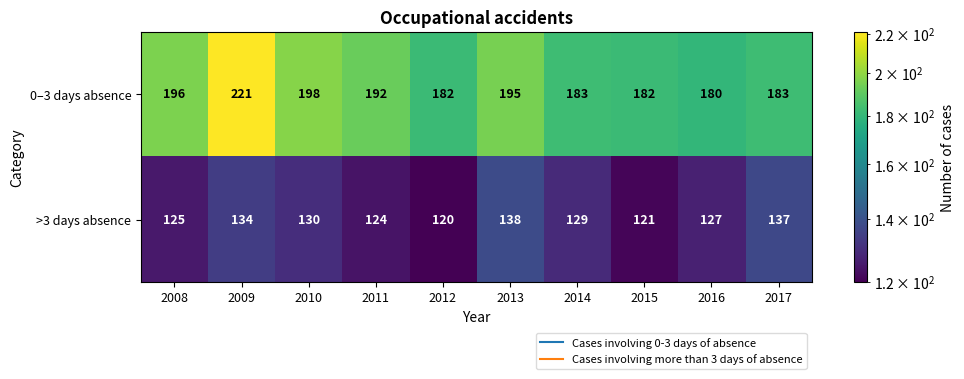

What is the sum of all >3 days absence values?

1285